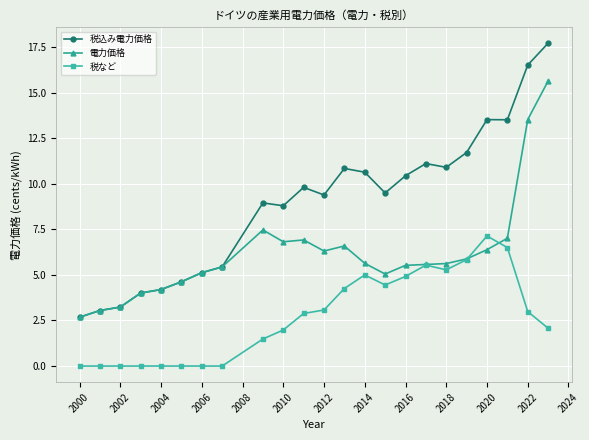

Which series has the widest spread of values?

税込み電力価格